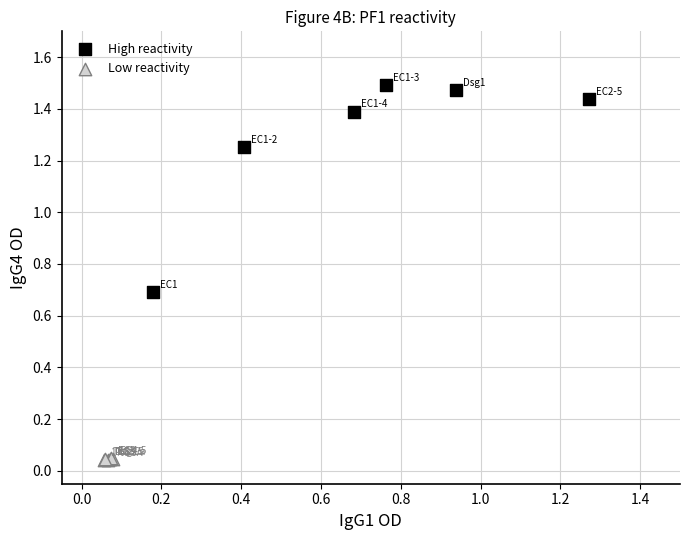

Which series reaches the maximum Y coordinate?

High reactivity